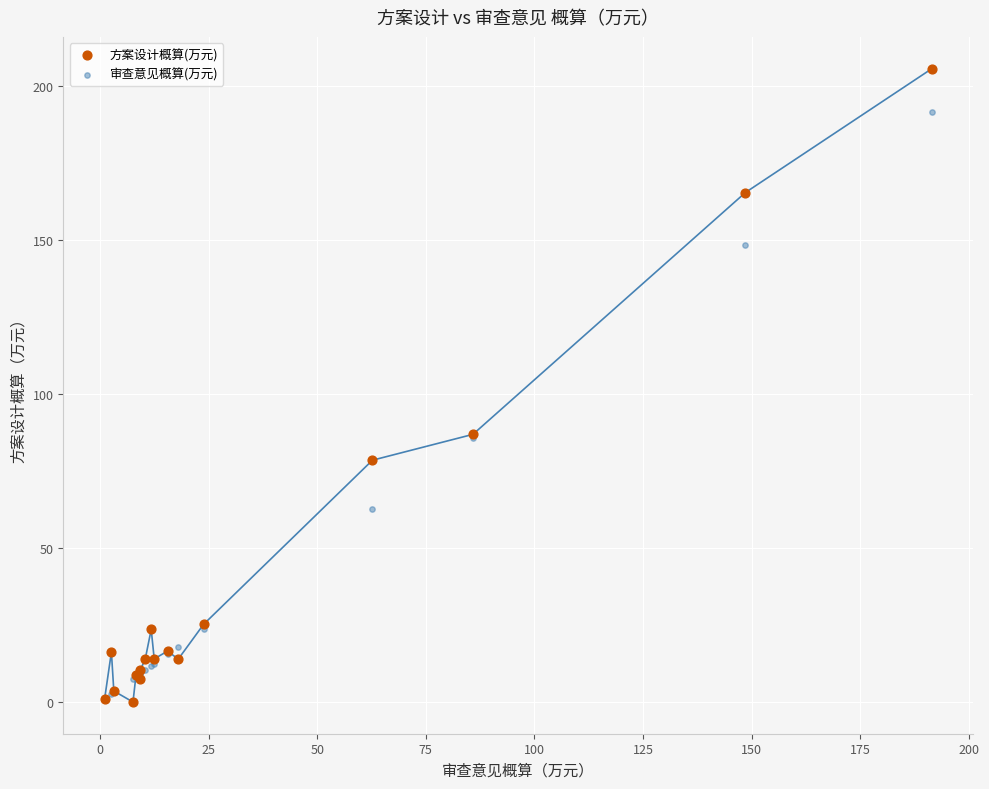

What are all the series names shown in the legend?

方案设计概算(万元), 审查意见概算(万元)